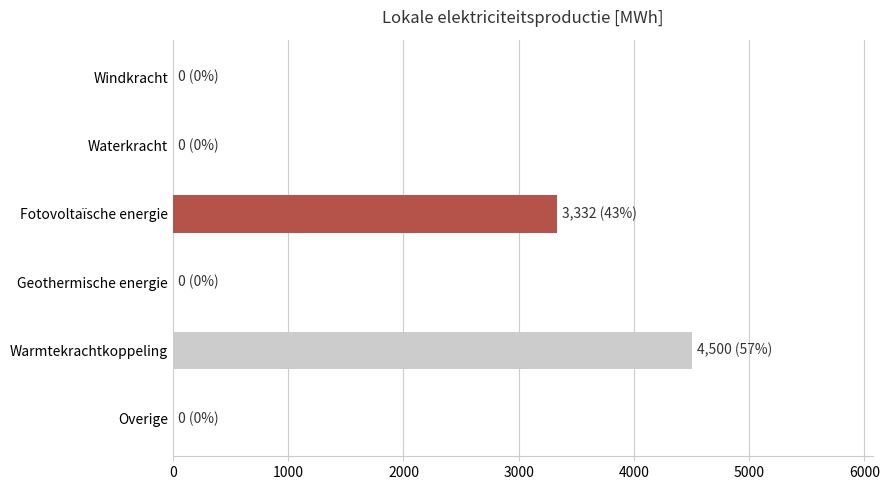

What is the sum of all values?

7832.4